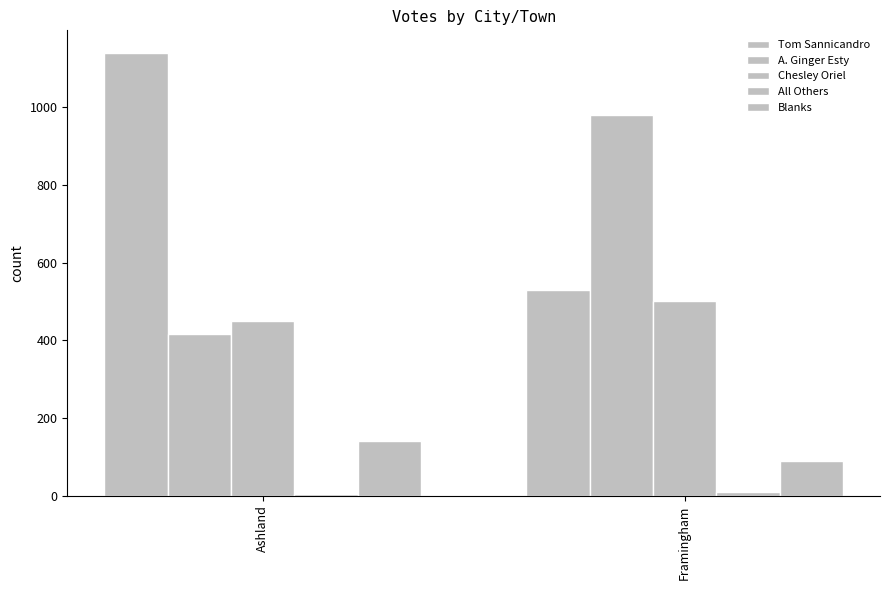

How many data points does each series have?

2